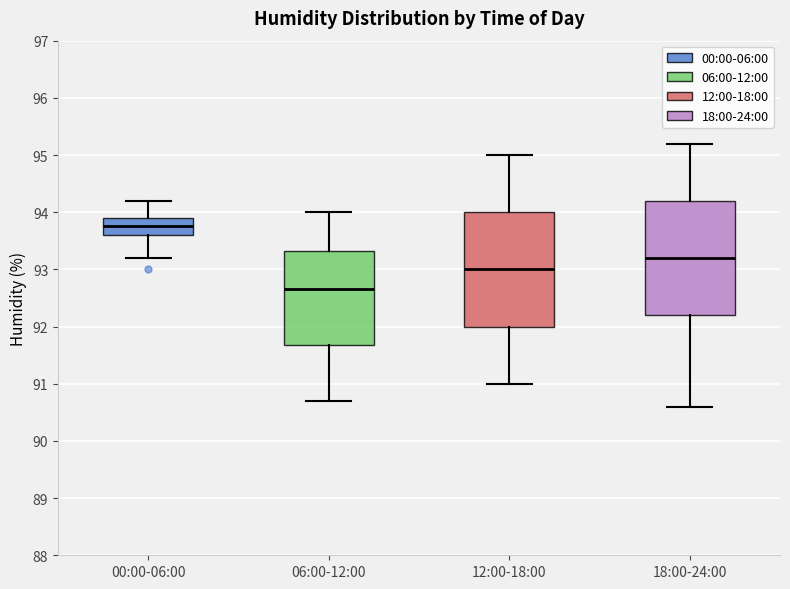

Where does the median line of the box for 12:00-18:00 sit on the y-axis? The values are not printed on the chart, so give them approximately, as read against the axis.

93.0